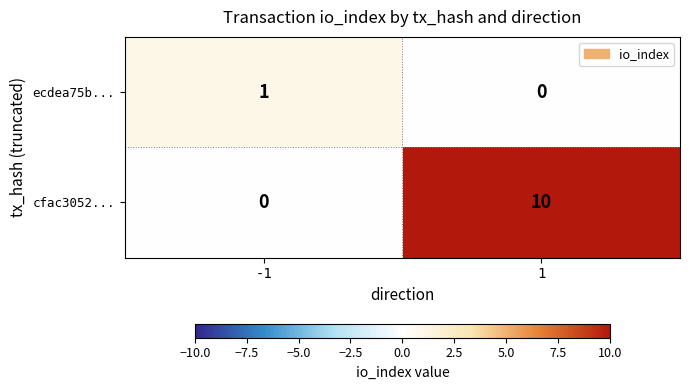

Which series changed the most between -1 and 1?

cfac3052...